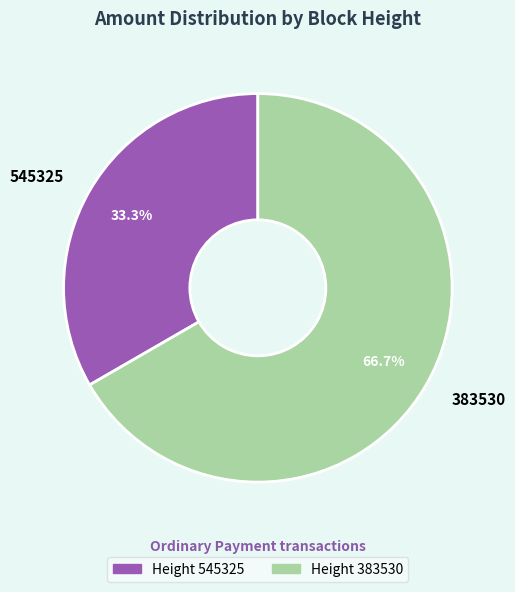

Does 545325 represent more than half of the total?

No